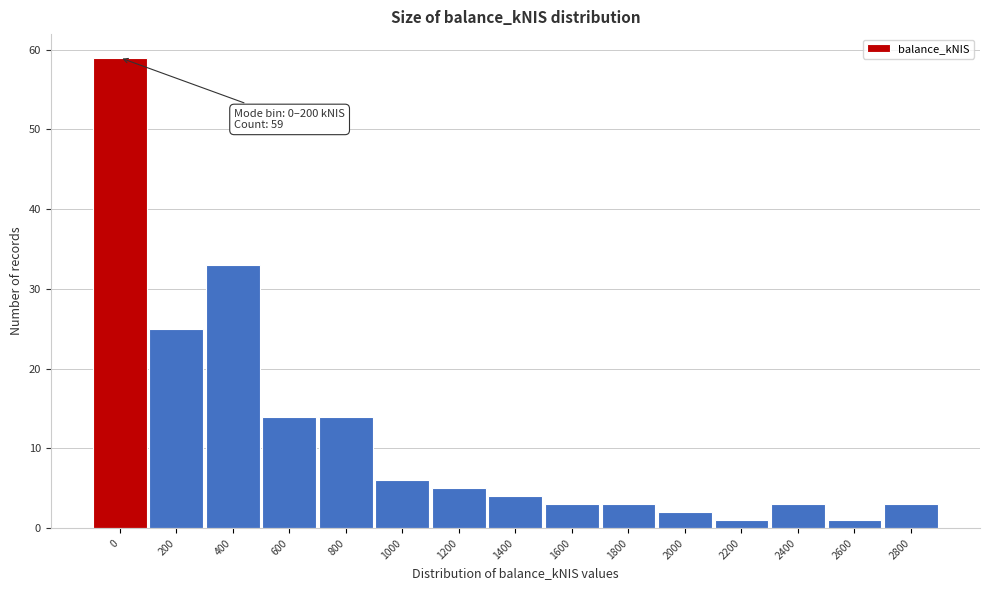

Reading right to left, what are all the values shown in this chart?

2800=3	2600=1	2400=3	2200=1	2000=2	1800=3	1600=3	1400=4	1200=5	1000=6	800=14	600=14	400=33	200=25	0=59